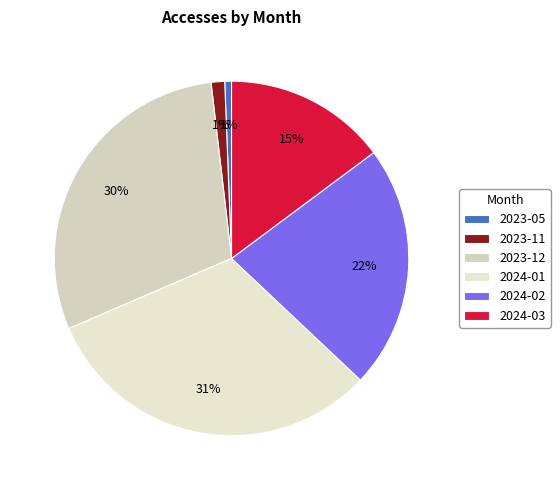

What portion of the pie excludes 2024-01?

68.5%